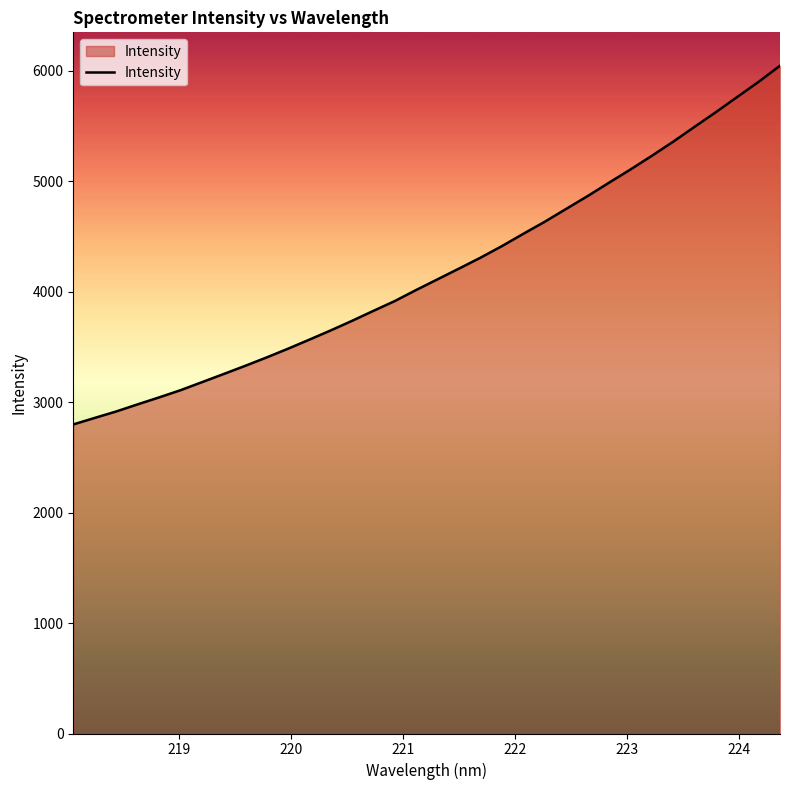

How many series are shown in this chart?

1